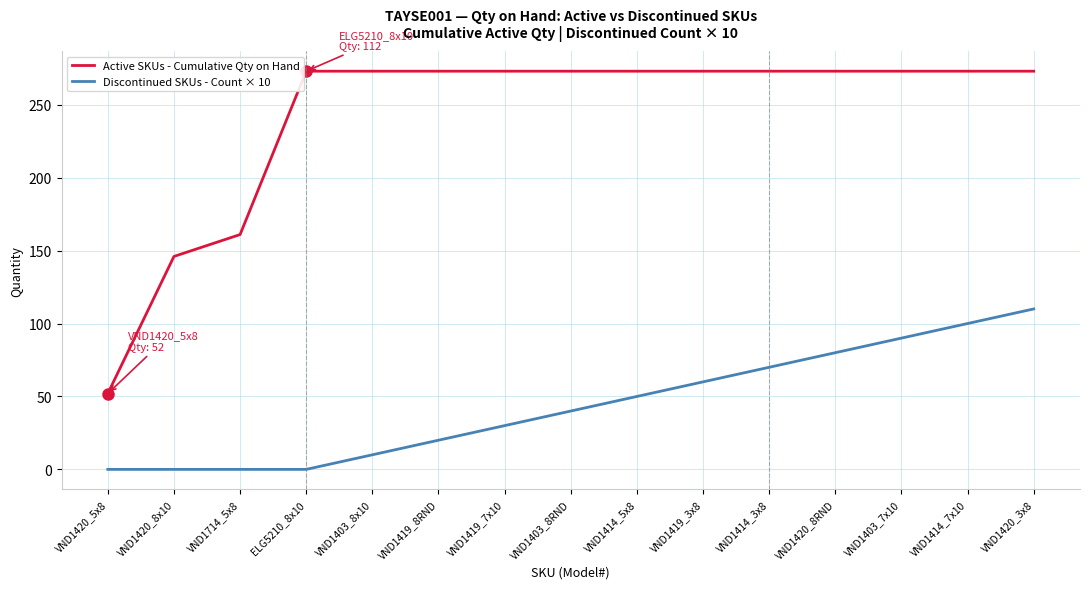

The Active SKUs - Cumulative Qty on Hand series shows 273 at VND1414_3x8. True or false?

True